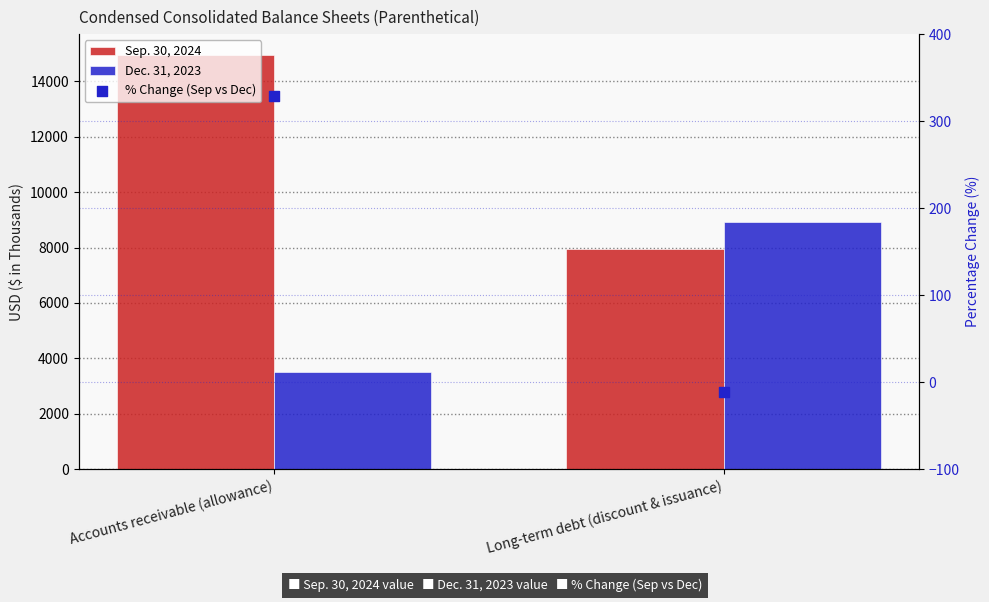

What are all the series names shown in the legend?

Sep. 30, 2024, Dec. 31, 2023, % Change (Sep vs Dec)